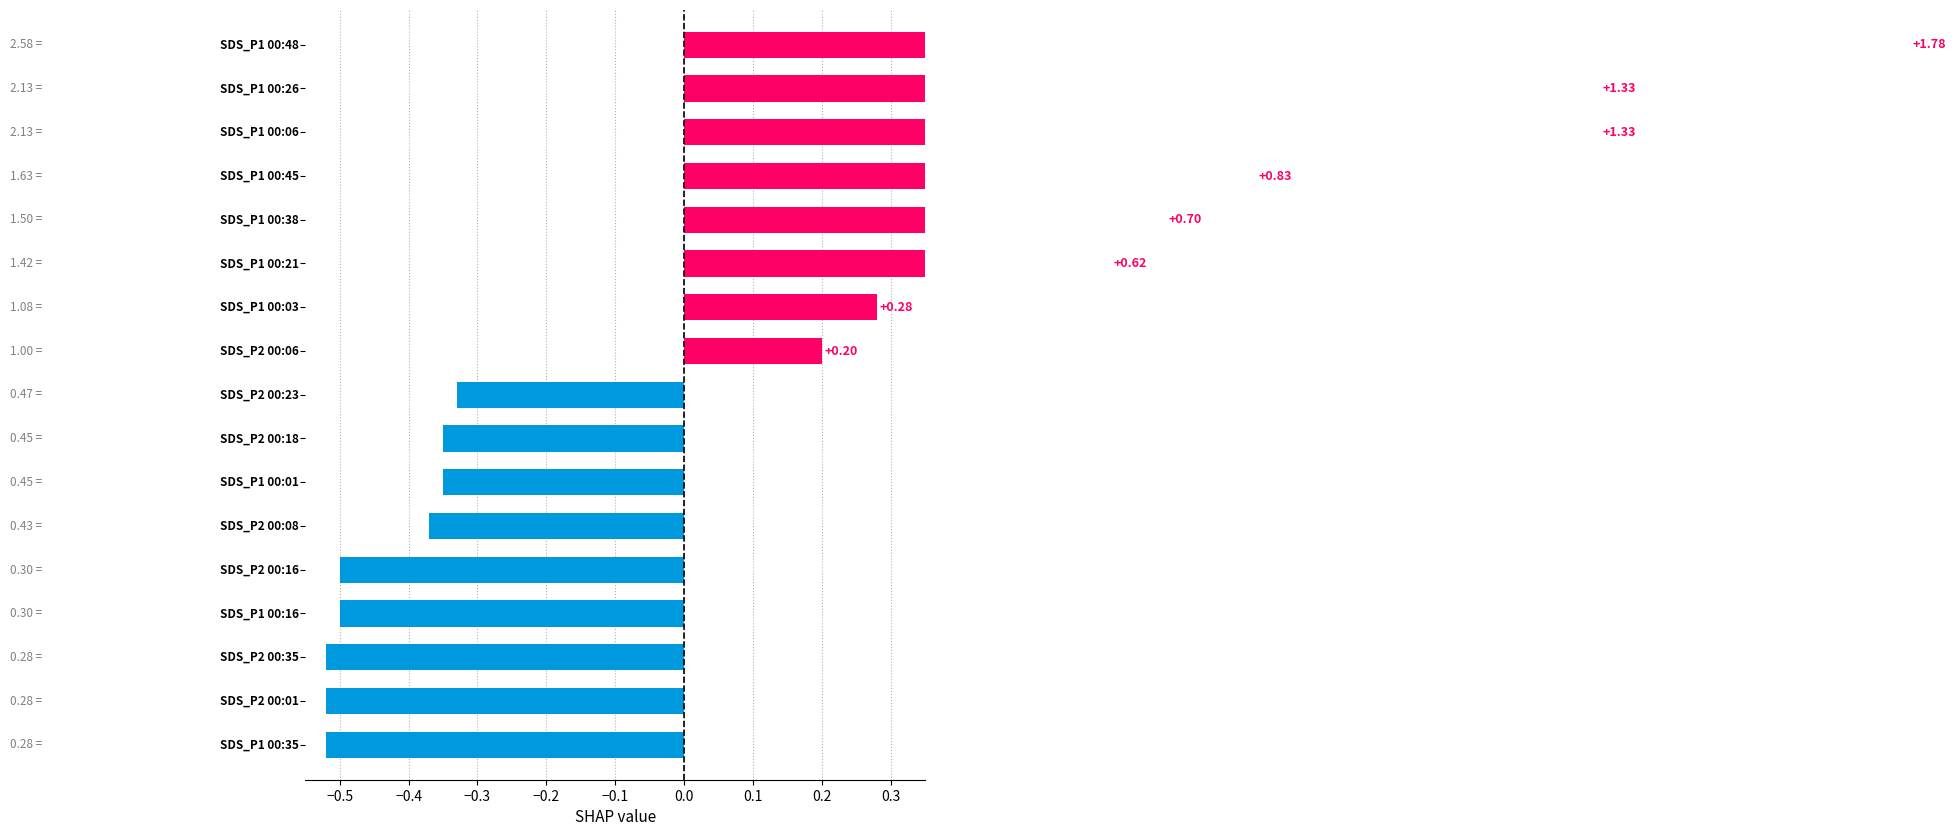

Rank the series by their average value, from lowest to highest.

SDS_P2, SDS_P1